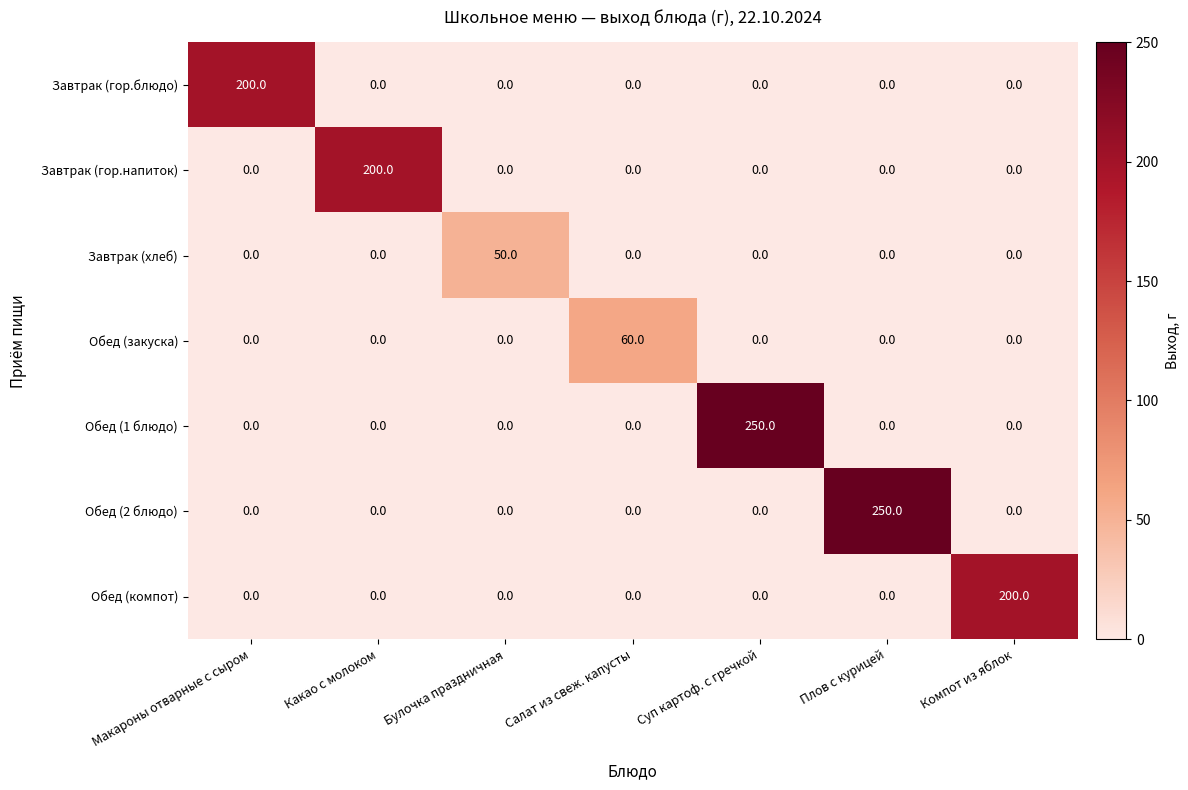

Is it true that Обед (2 блюдо) equals 0 at Компот из яблок?

True